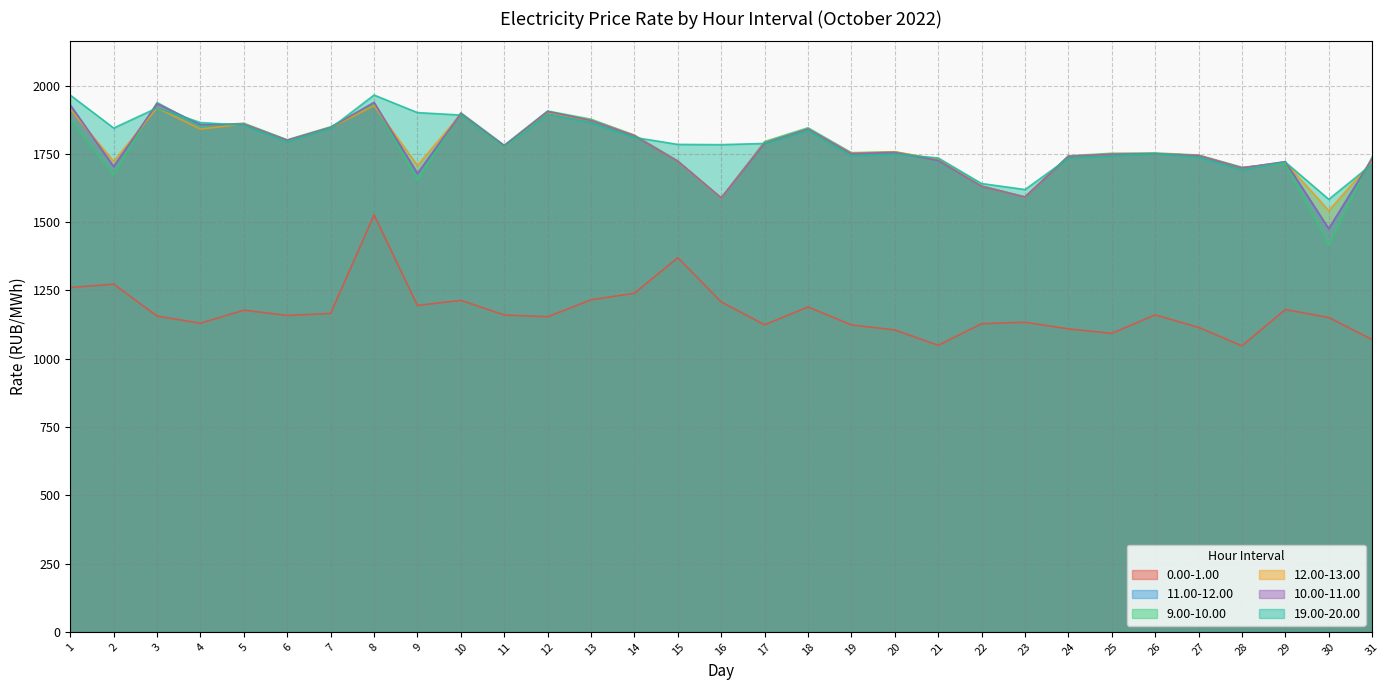

What is the difference between the highest and lowest values at 19?

630.6